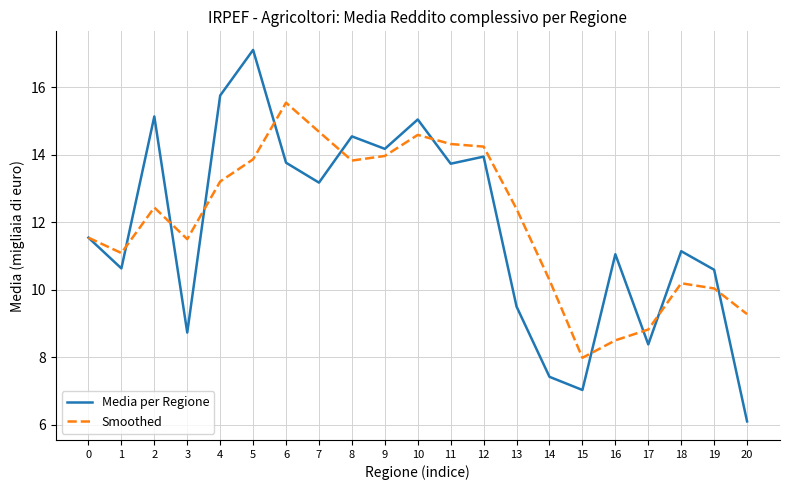

Rank the series by their maximum value, from highest to lowest.

Media per Regione, Smoothed